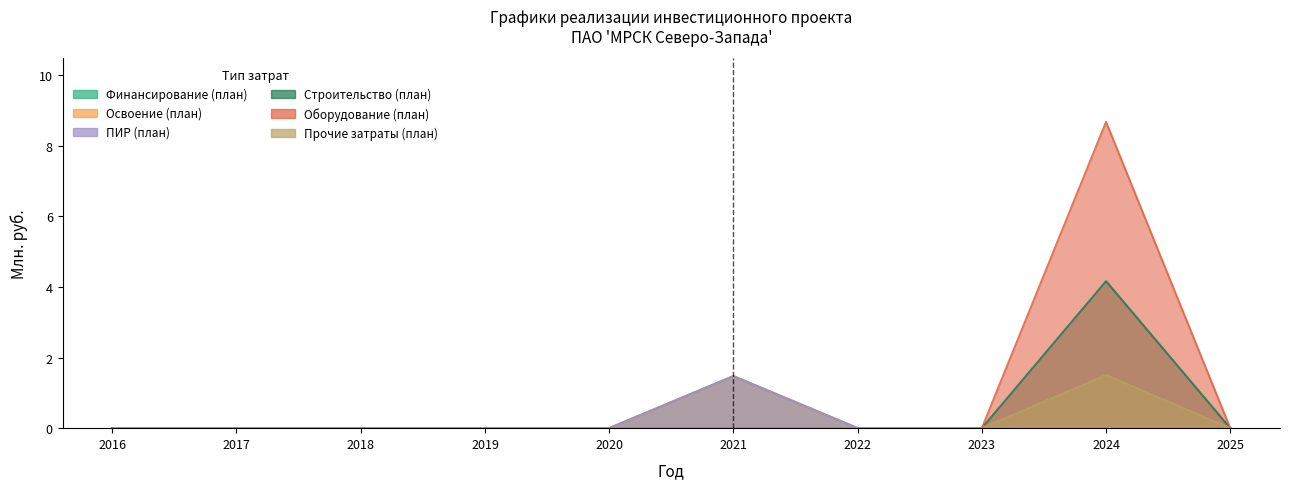

How many lines are shown in the chart?

6